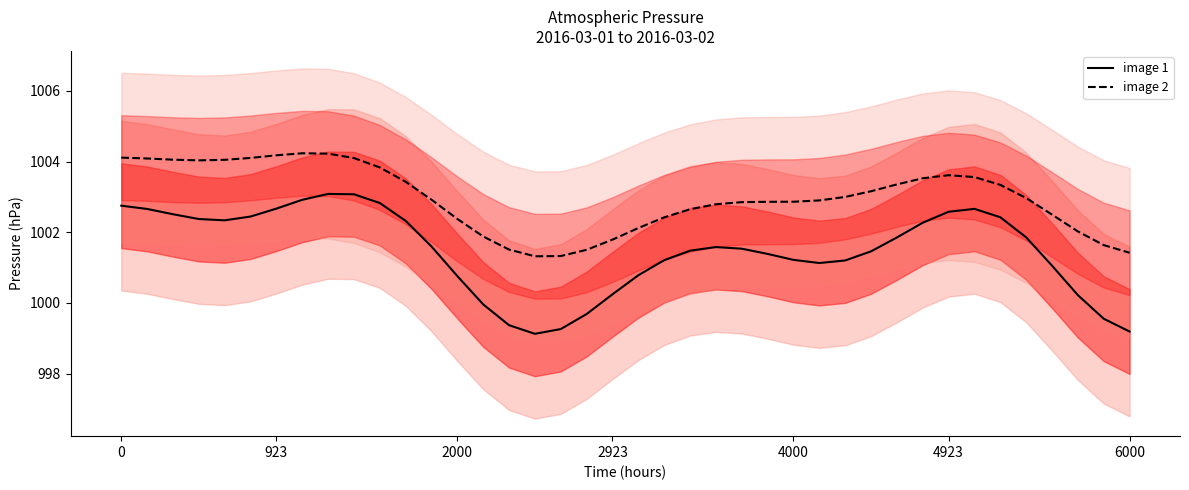

Reading left to right, list all the values displayed in this chart.

image 1: 1002.8	1002.7	1002.5	1002.4	1002.3	1002.4	1002.7	1002.9	1003.1	1003.1	1002.8	1002.3	1001.6	1000.8	1000.0	999.4	999.1	999.3	999.7	1000.2	1000.8	1001.2	1001.5	1001.6	1001.5	1001.4	1001.2	1001.1	1001.2	1001.5	1001.9	1002.3	1002.6	1002.7	1002.4	1001.9	1001.1	1000.2	999.6	999.2
image 2: 1004.1	1004.1	1004.1	1004.0	1004.0	1004.1	1004.2	1004.2	1004.2	1004.1	1003.8	1003.4	1002.9	1002.4	1001.9	1001.5	1001.3	1001.3	1001.5	1001.8	1002.1	1002.4	1002.7	1002.8	1002.9	1002.9	1002.9	1002.9	1003.0	1003.2	1003.4	1003.5	1003.6	1003.6	1003.3	1003.0	1002.5	1002.0	1001.6	1001.4